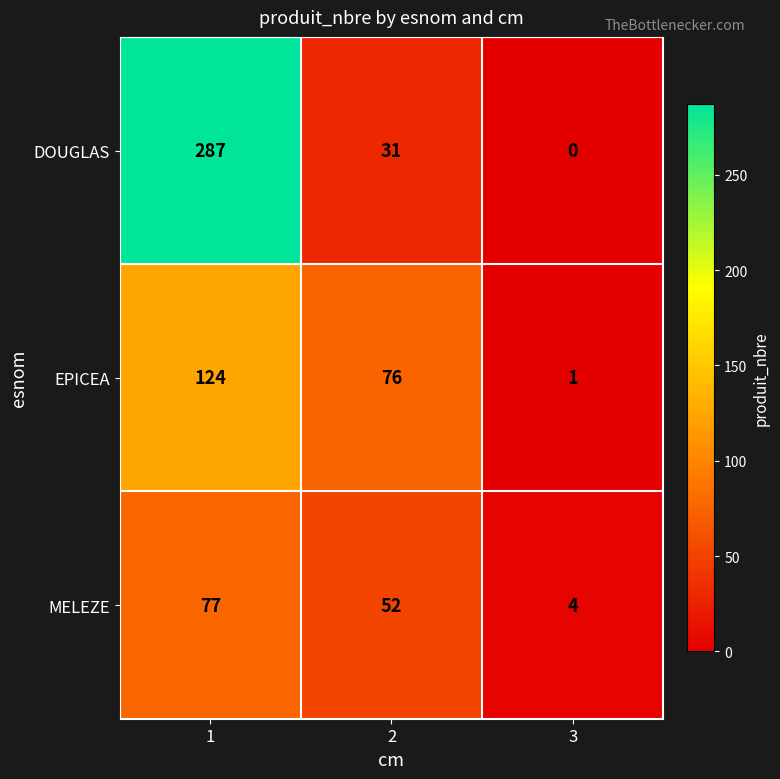

Between 2 and 3, which series saw the biggest shift?

EPICEA